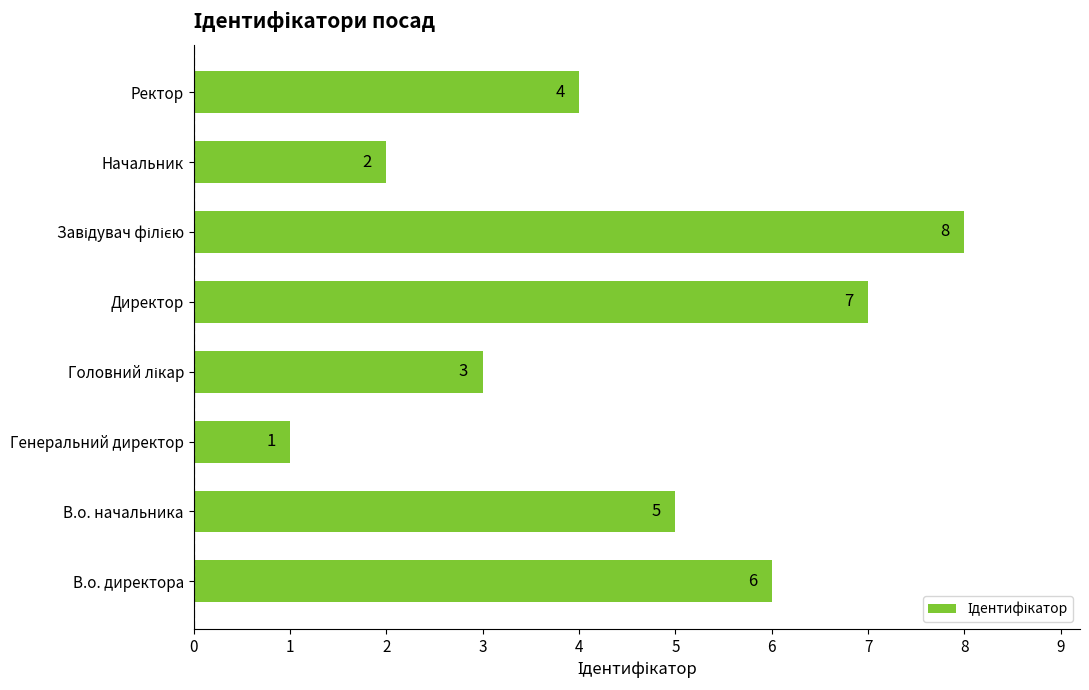

What is the greatest value displayed?

8